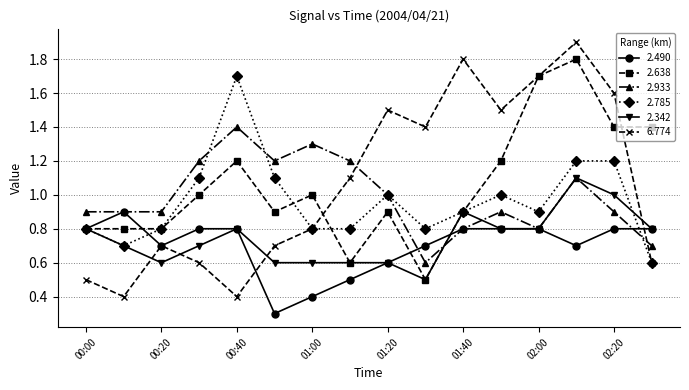

Is this an area chart (filled region under the line)?

No